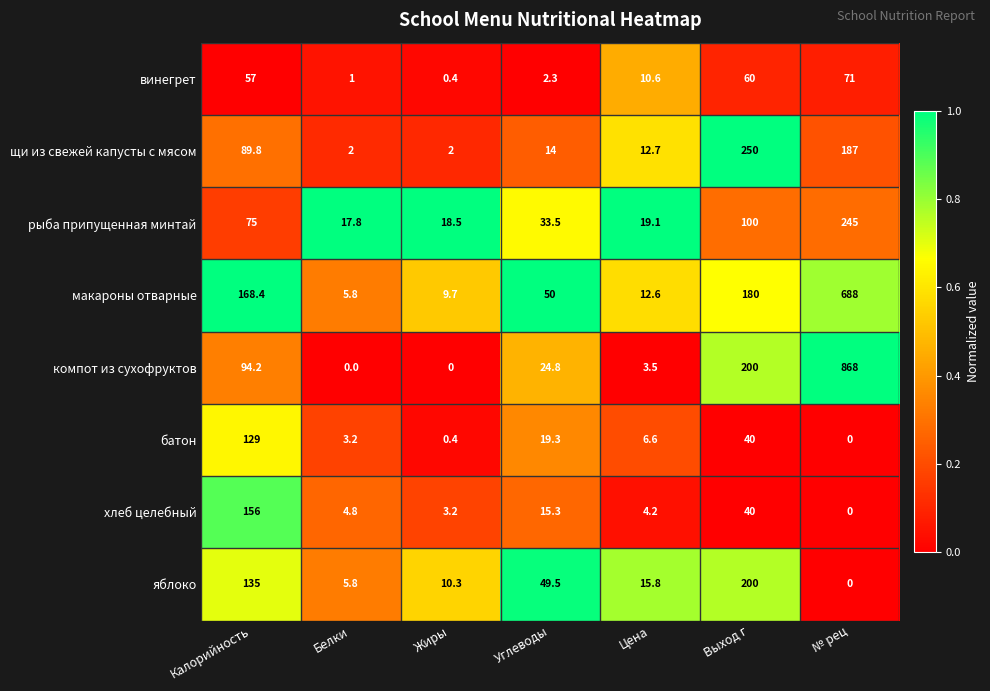

What is the difference between the highest and lowest values at Белки?

17.8